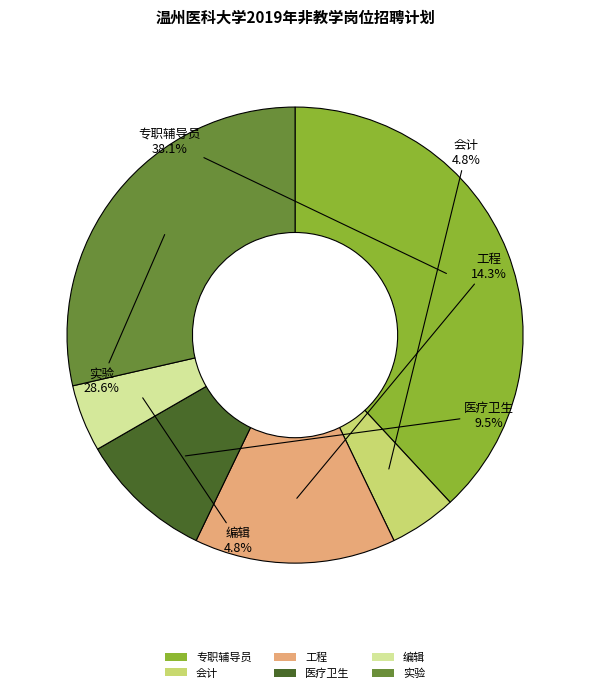

How many slices are in this pie chart?

6